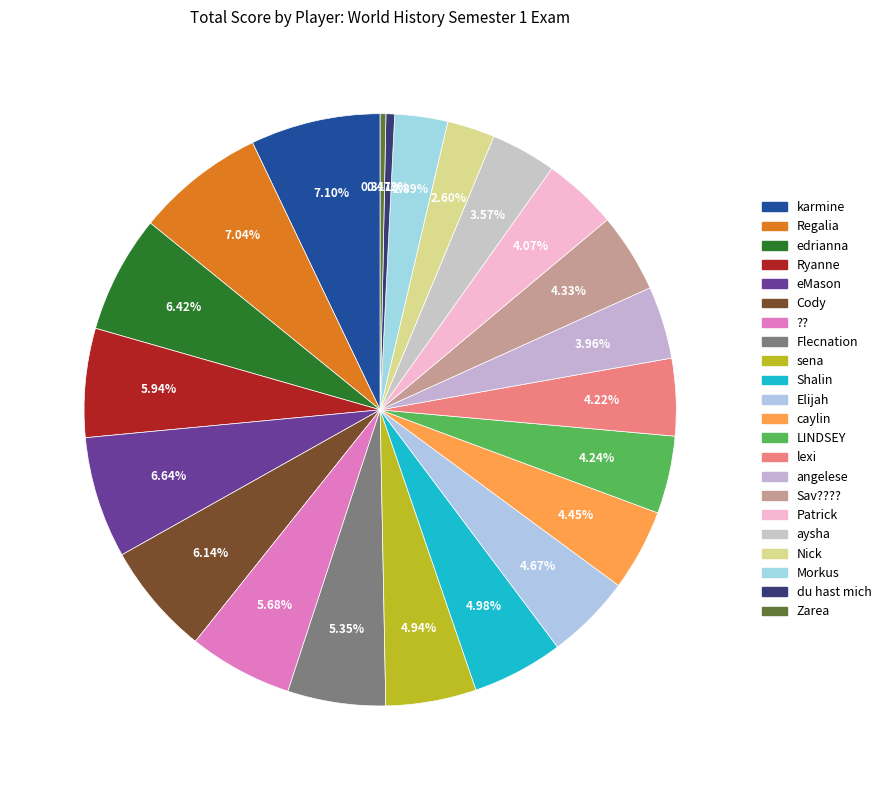

Is it true that Shalin is 5% of the pie?

True